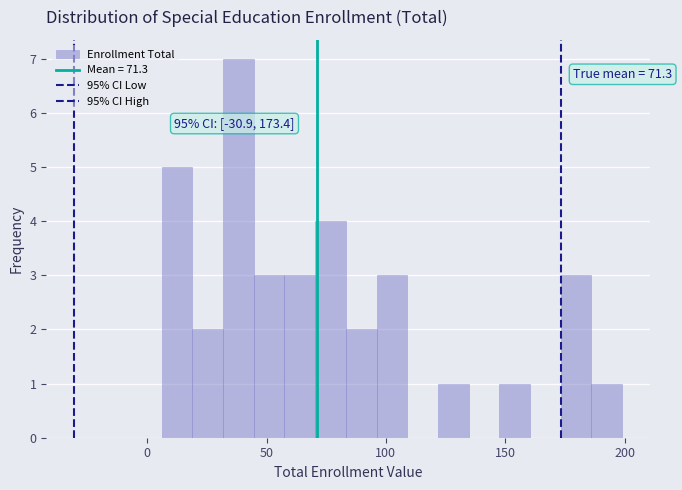

Read against the x-axis, roughly where is the centre of the tallest bar?

40